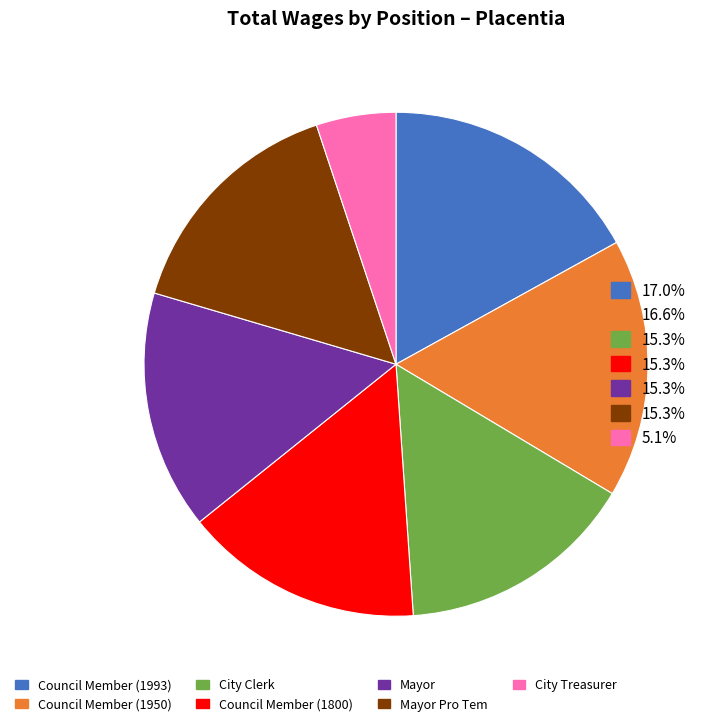

Is there any slice that represents more than half of the pie?

No